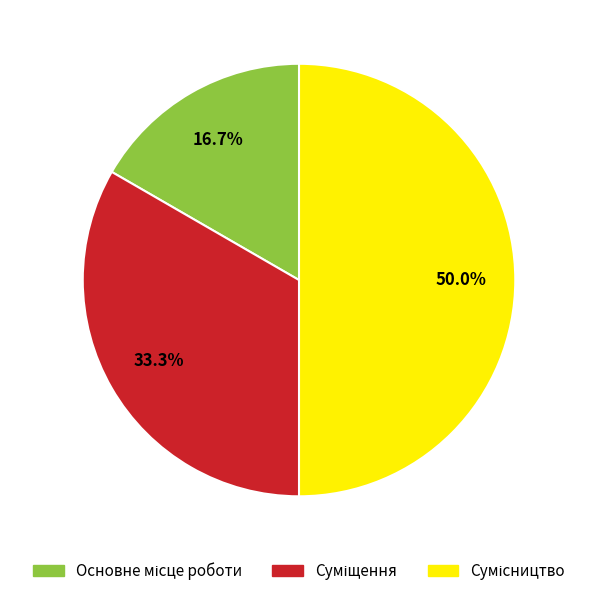

How many slices are in this pie chart?

3